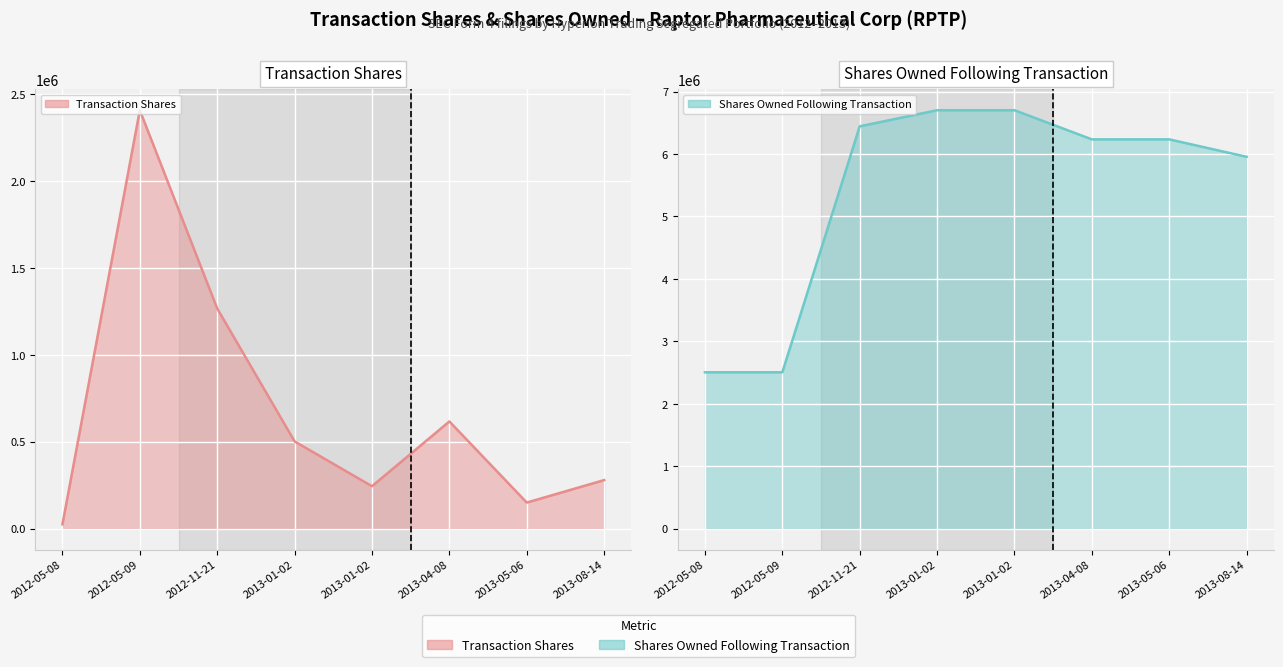

What is the label of the 5th point from the right?

2013-01-02